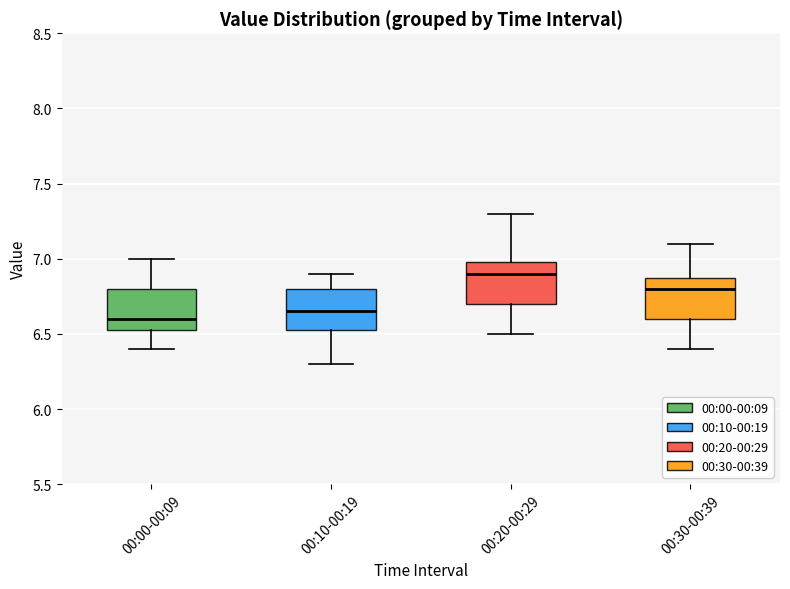

Reading left to right, transcribe this box plot: for each box, give where its median line is, the range the box spans, and where its two whiskers end, as read against the y-axis. The values are not printed on the chart, so give them approximately, as read against the axis.

00:00-00:09: median 6.60, box 6.55 to 6.80, whiskers 6.40 to 7.00
00:10-00:19: median 6.65, box 6.55 to 6.80, whiskers 6.30 to 6.90
00:20-00:29: median 6.90, box 6.70 to 7.00, whiskers 6.50 to 7.30
00:30-00:39: median 6.80, box 6.60 to 6.90, whiskers 6.40 to 7.10